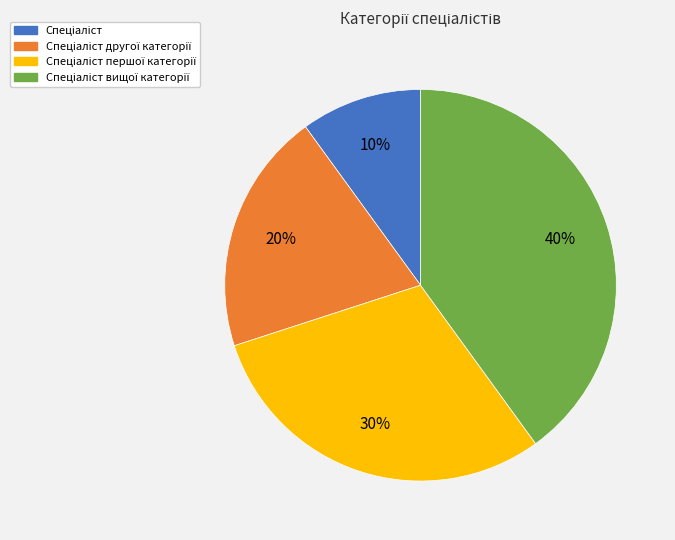

Is there any slice that represents more than half of the pie?

No